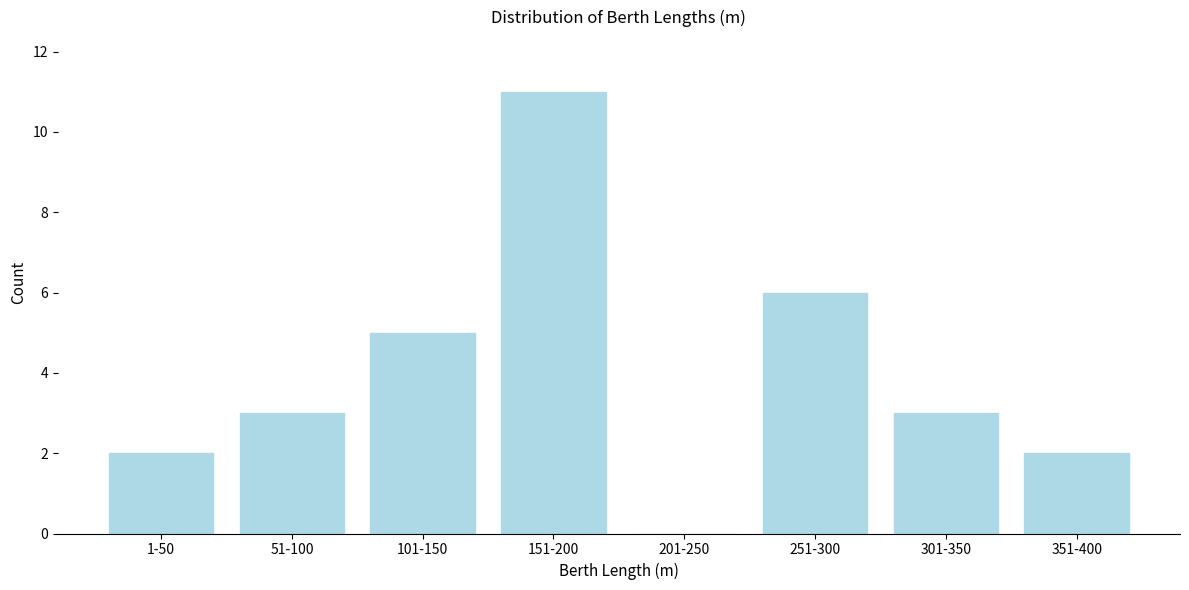

Reading right to left, list all the values displayed in this chart.

351-400=2	301-350=3	251-300=6	201-250=0	151-200=11	101-150=5	51-100=3	1-50=2